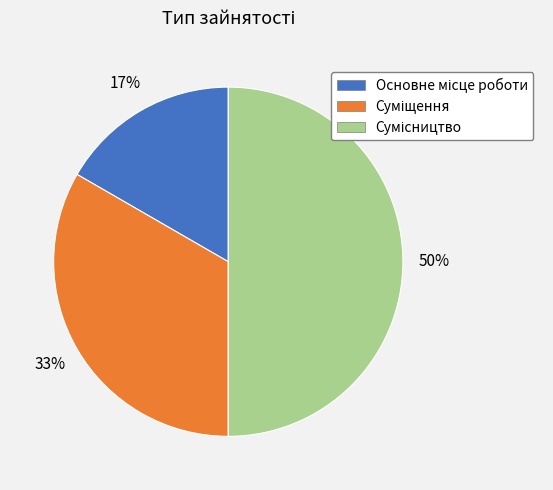

To the nearest percent, what is the difference between the largest and smallest slice percentages?

33%